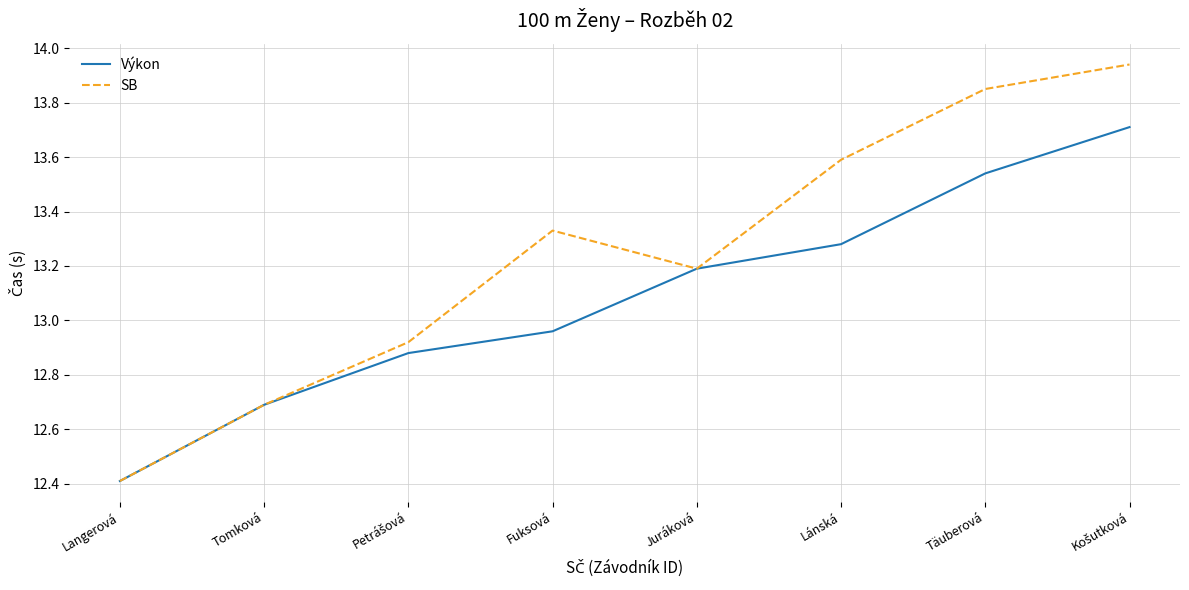

List the series in order of their overall mean, lowest first.

Výkon, SB